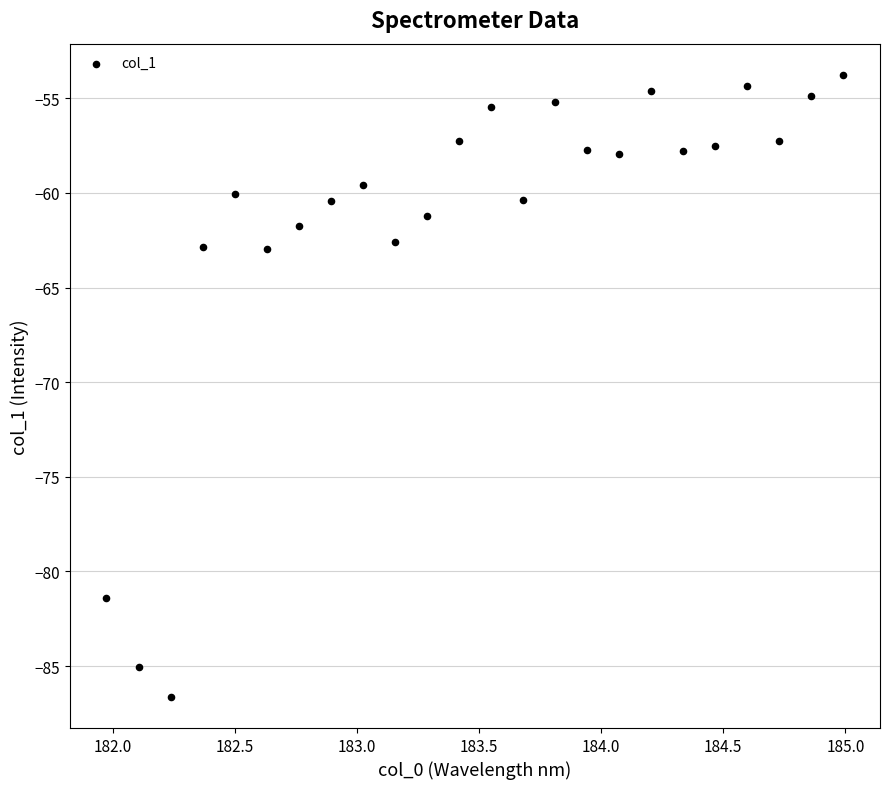

What is the range of Y values (max minus min)?

32.9